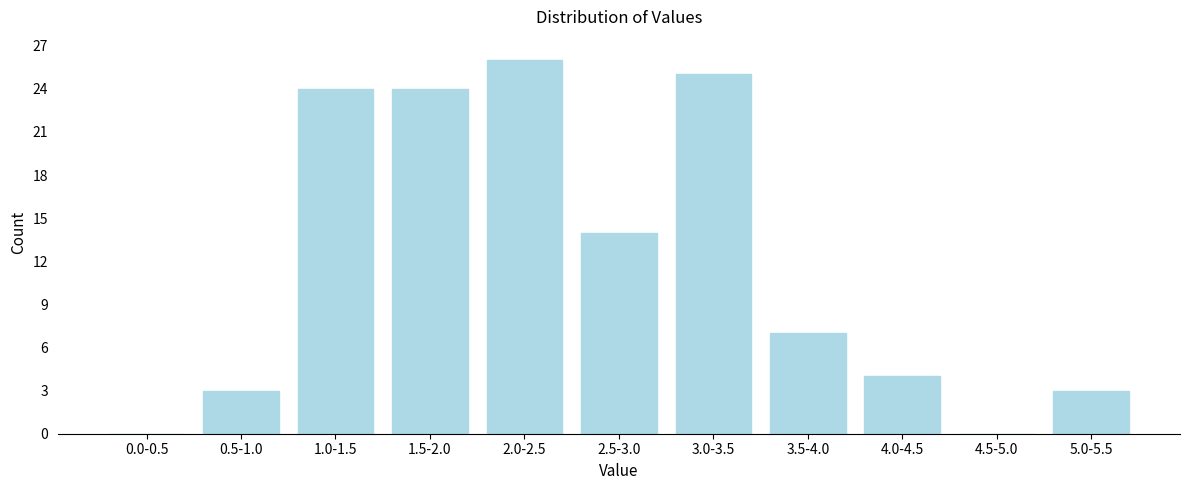

Reading left to right, transcribe all the data shown in this chart.

0.0-0.5=0	0.5-1.0=3	1.0-1.5=24	1.5-2.0=24	2.0-2.5=26	2.5-3.0=14	3.0-3.5=25	3.5-4.0=7	4.0-4.5=4	4.5-5.0=0	5.0-5.5=3